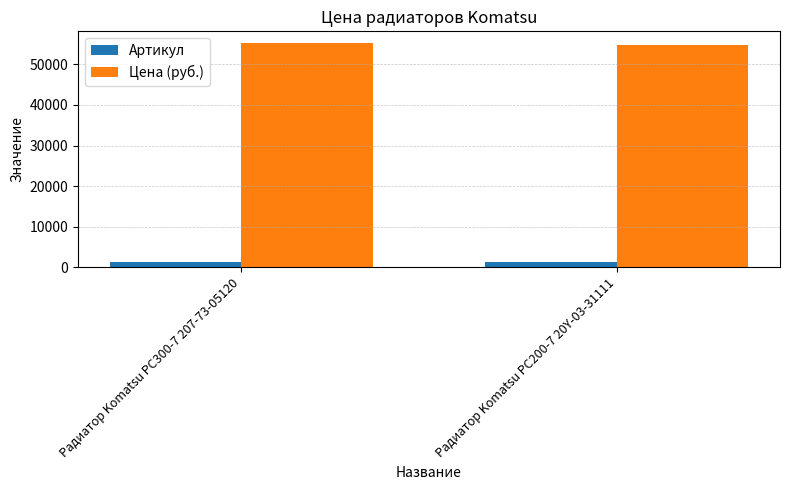

What is the smallest value displayed?

1229